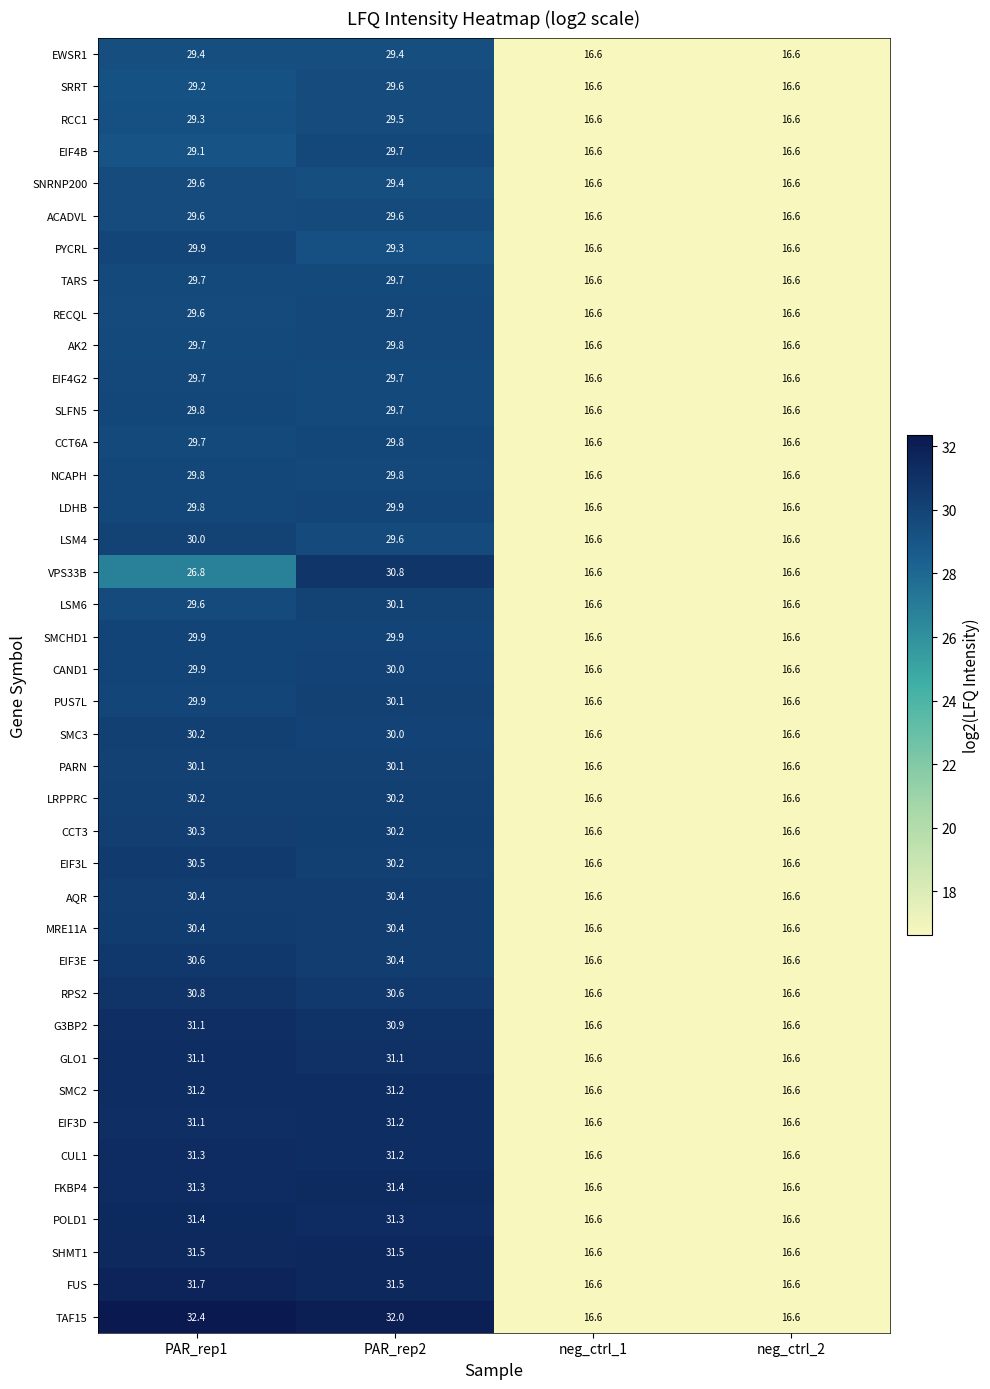

At which label does LDHB reach its peak?

PAR_rep2